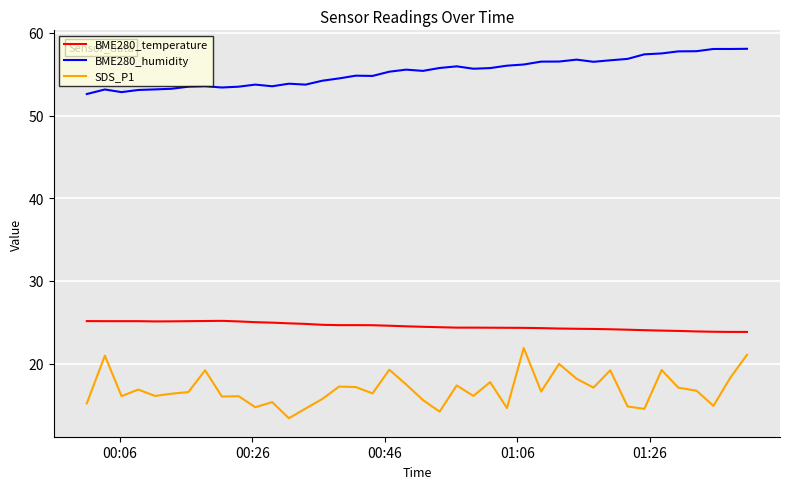

Rank the series by their maximum value, from lowest to highest.

SDS_P1, BME280_temperature, BME280_humidity